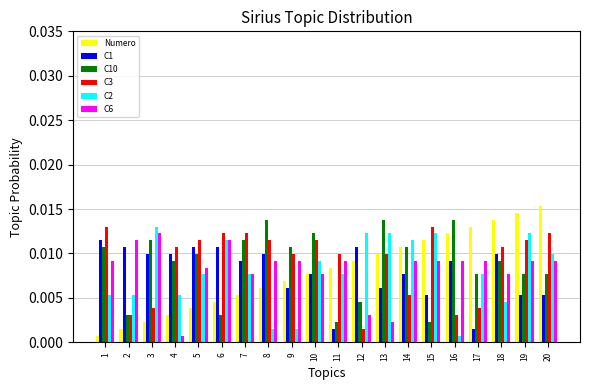

Which category has the highest value across all series?

20